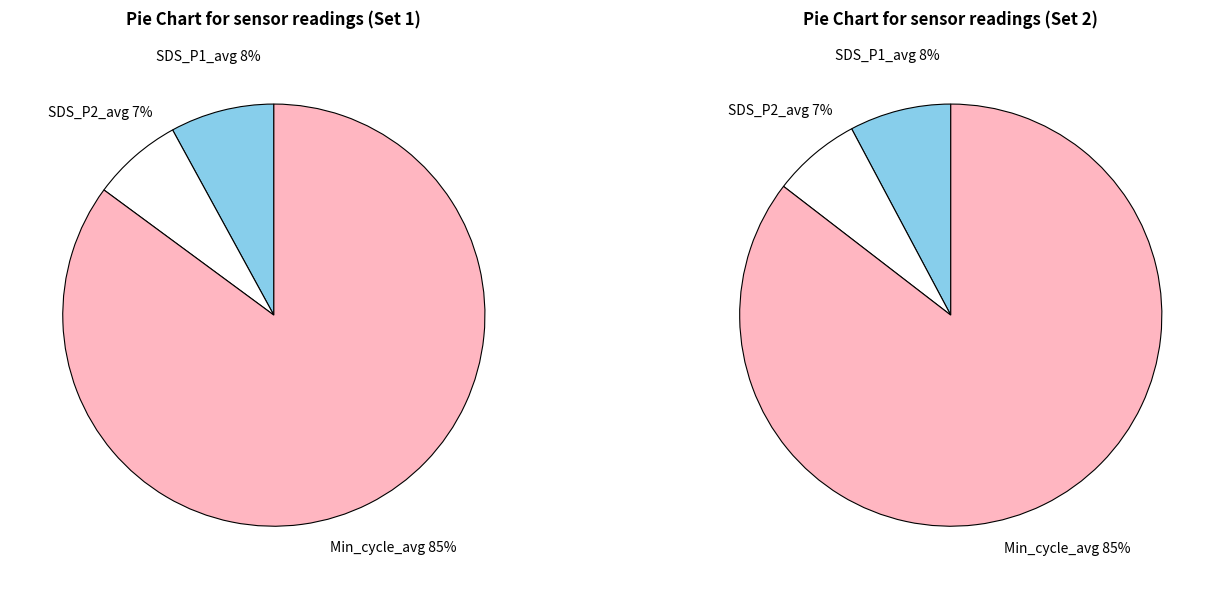

What is the ratio of the value at SDS_P2 to the value at SDS_P1?

0.9